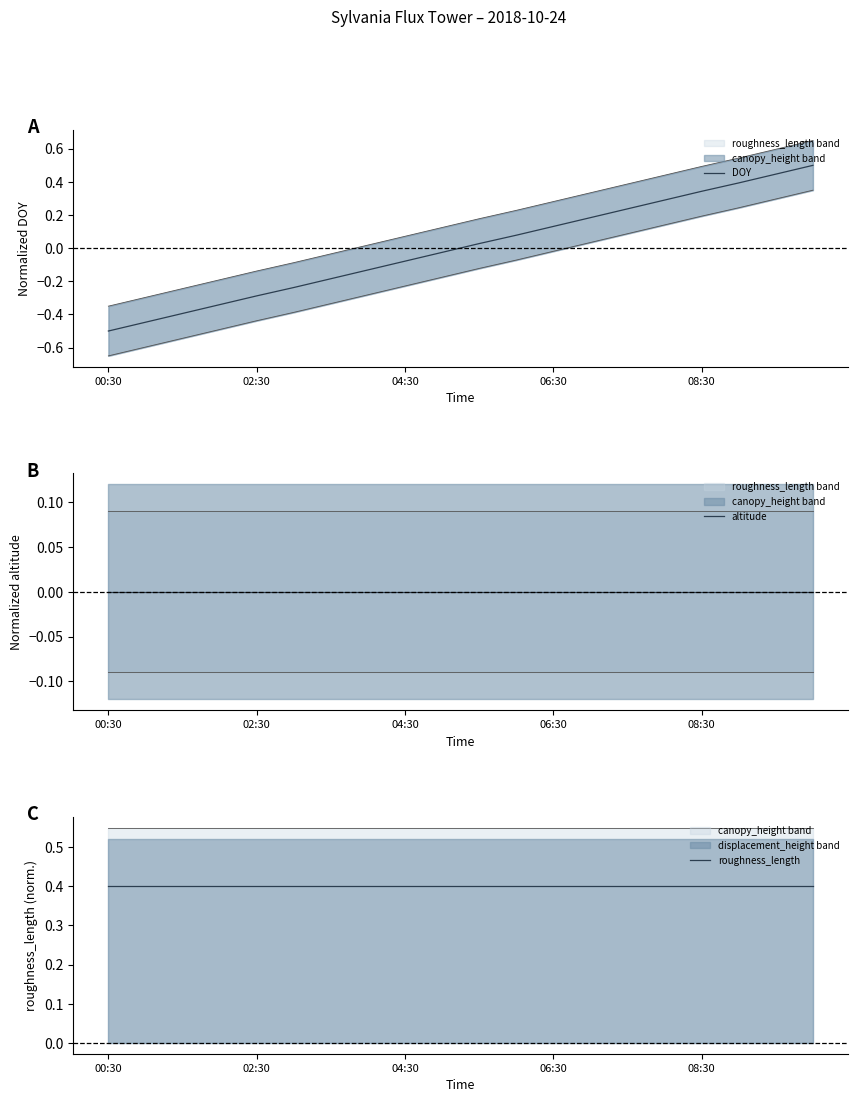

At which label does DOY reach its minimum?

00:30